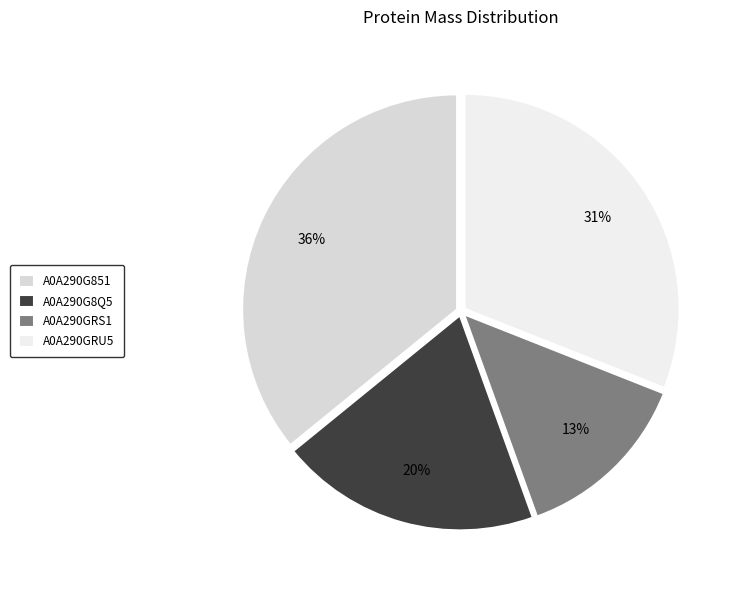

To the nearest percent, what portion does A0A290GRU5 represent?

31%